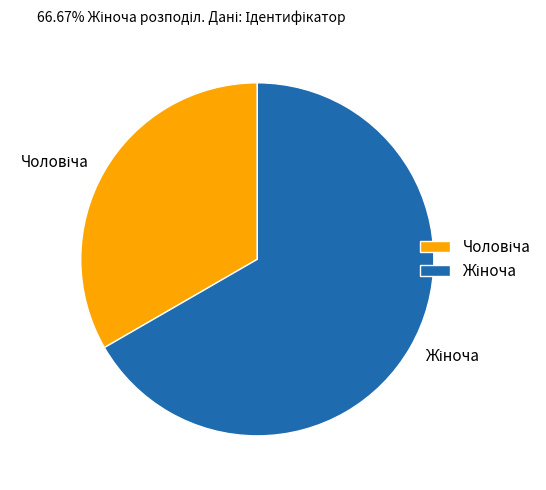

Does any single category account for the majority?

Yes